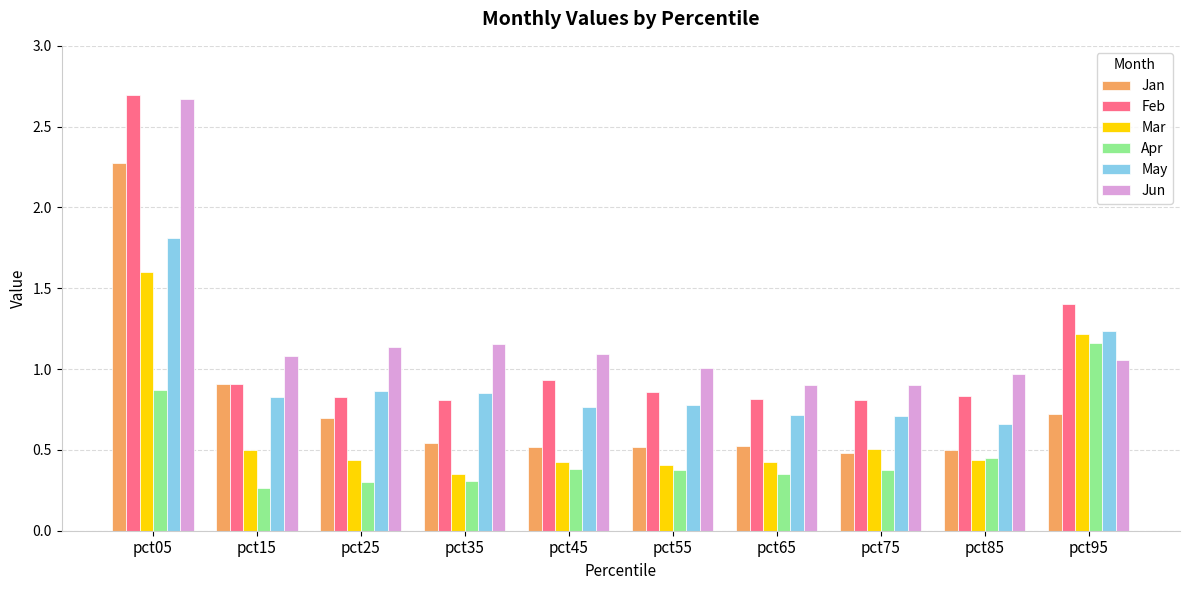

What is the sum of the May values at pct95 and pct45?

2.0